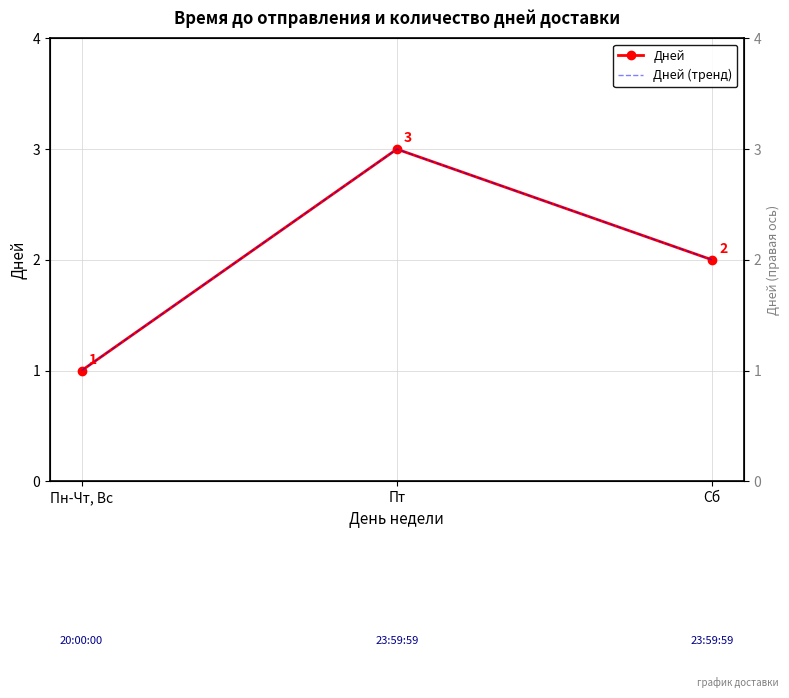

Reading left to right, list all the values displayed in this chart.

Дней: Пн-Чт, Вс=1	Пт=3	Сб=2
Дней (тренд): Пн-Чт, Вс=1	Пт=3	Сб=2